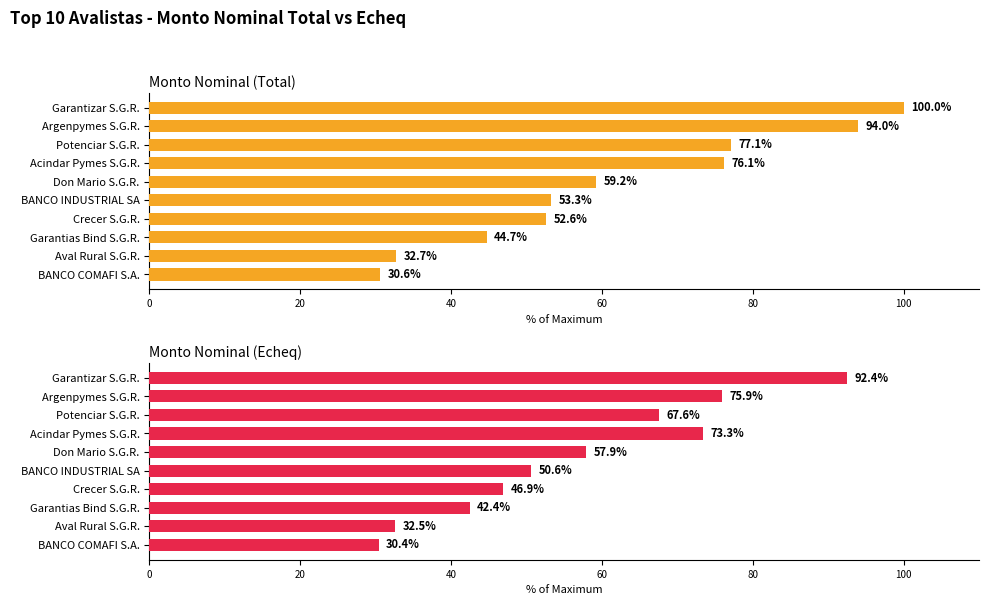

What are all the series names shown in the legend?

Monto Nominal (Total), Monto Nominal (Echeq)